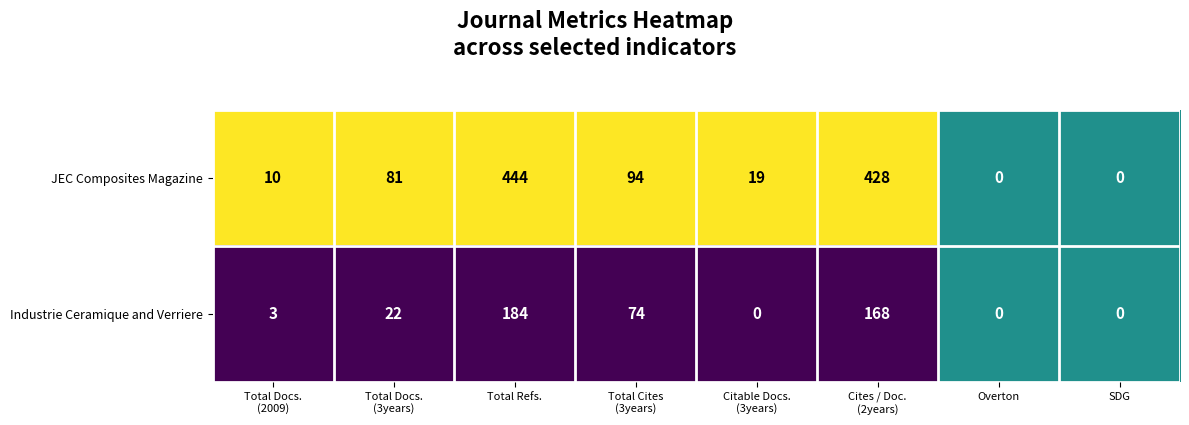

The value of JEC Composites Magazine at Total Refs. is 444. True or false?

True